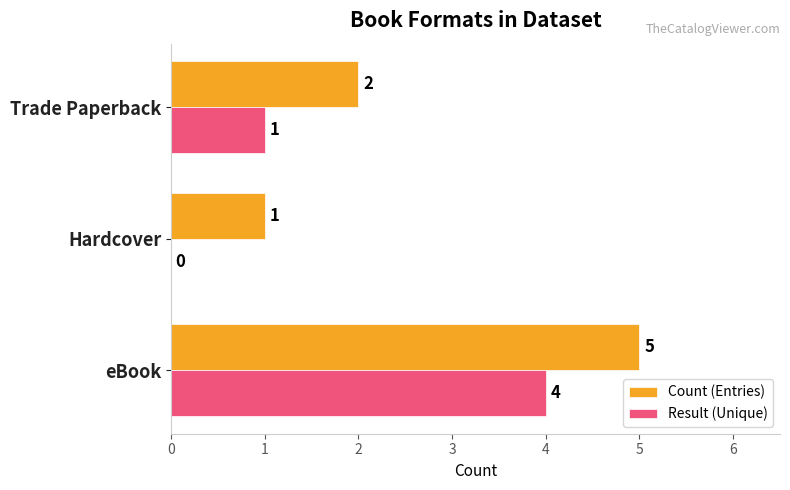

True or false: Count (Entries) has a value of 5 at eBook.

True